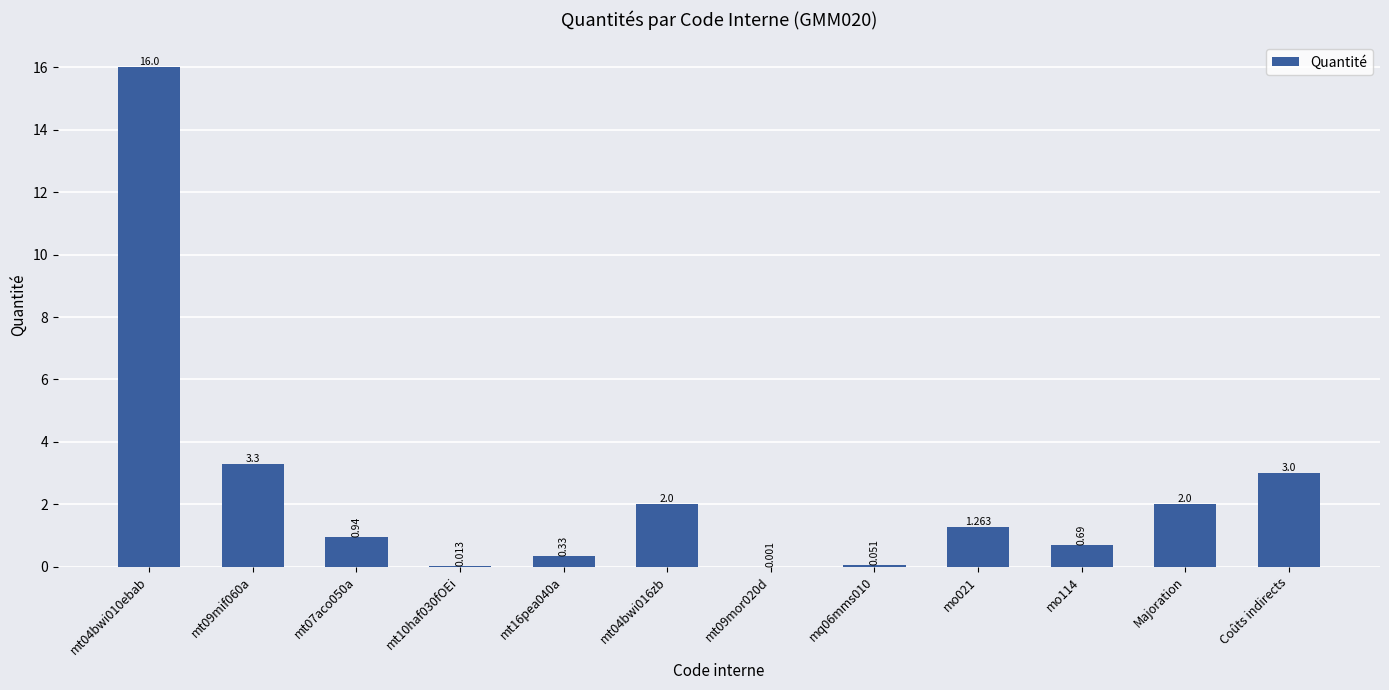

Reading left to right, list all the values displayed in this chart.

16.0	3.3	0.9	0.0	0.3	2.0	0.0	0.1	1.3	0.7	2.0	3.0